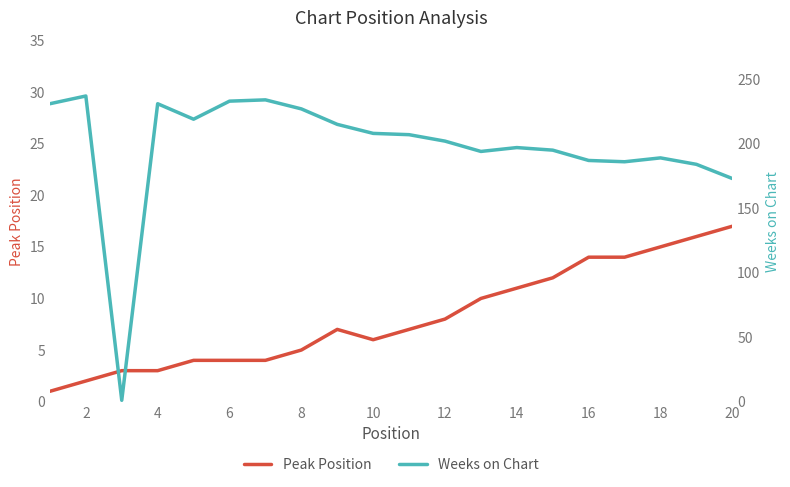

The Peak Position series shows 8 at 12. True or false?

True